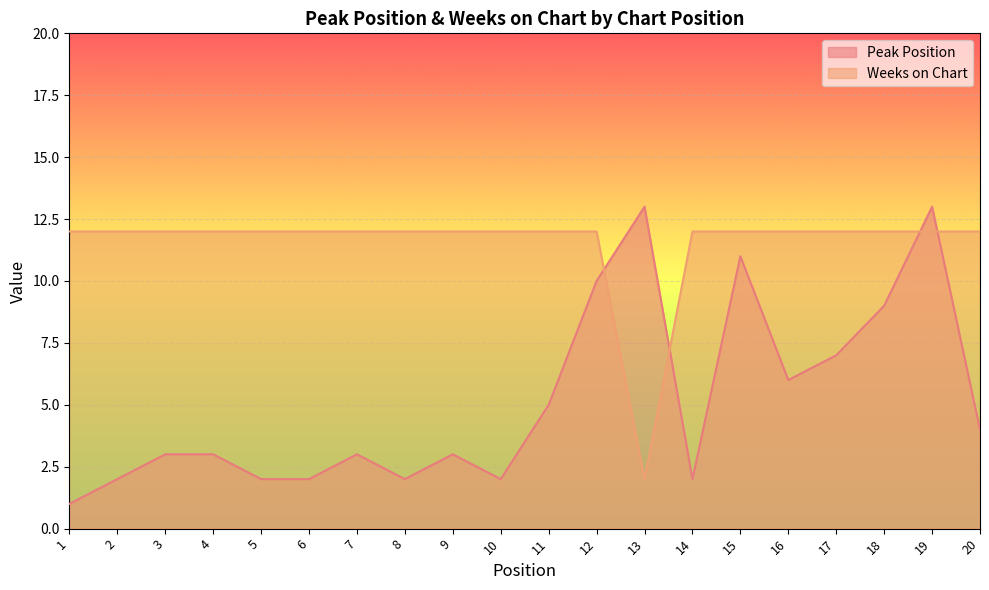

At 20, list the series in order from smallest to largest.

Peak Position, Weeks on Chart